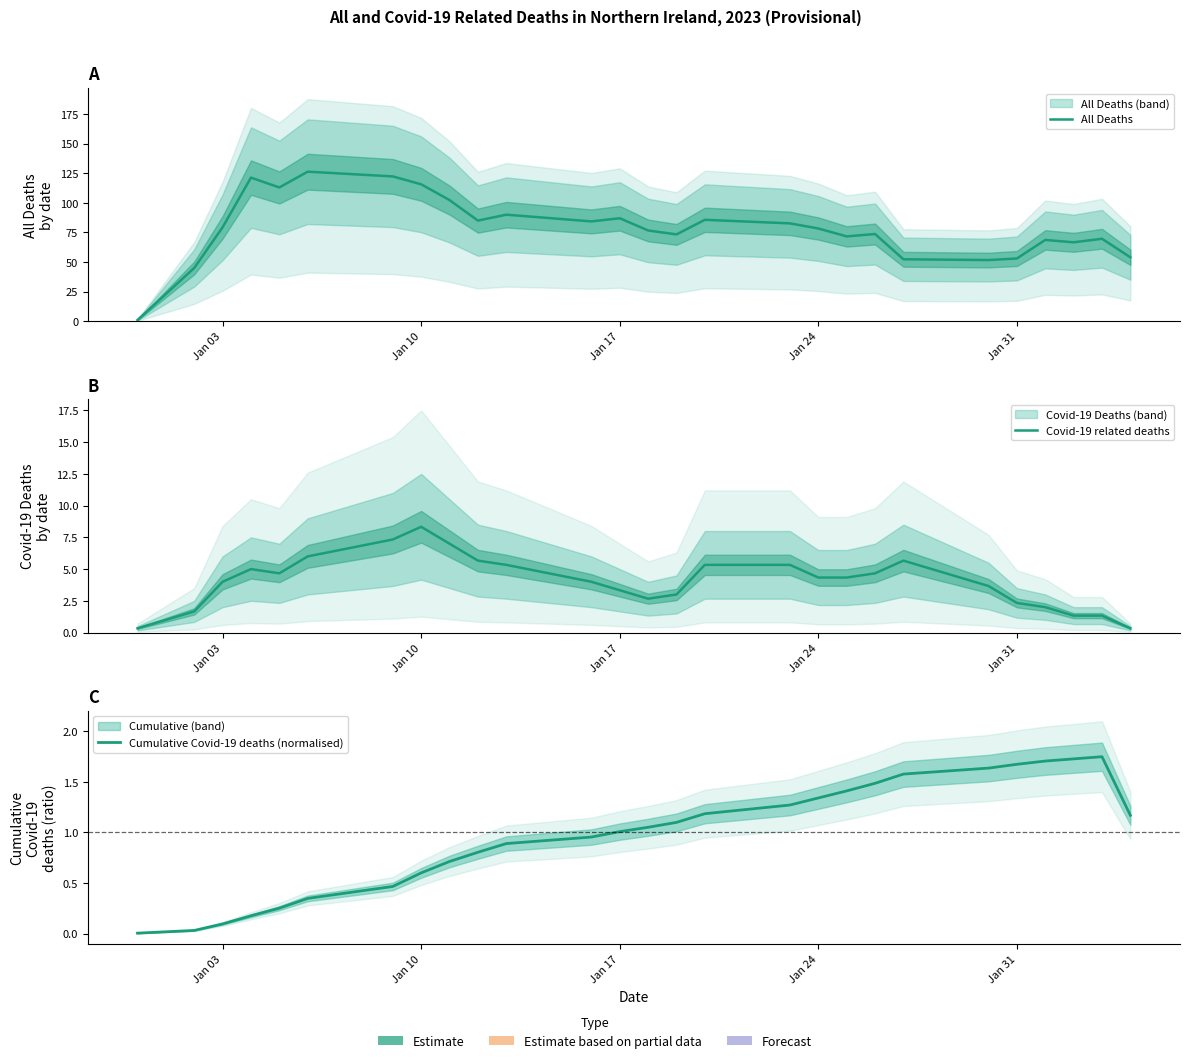

True or false: Covid-19 related deaths and All Deaths intersect in this chart.

False